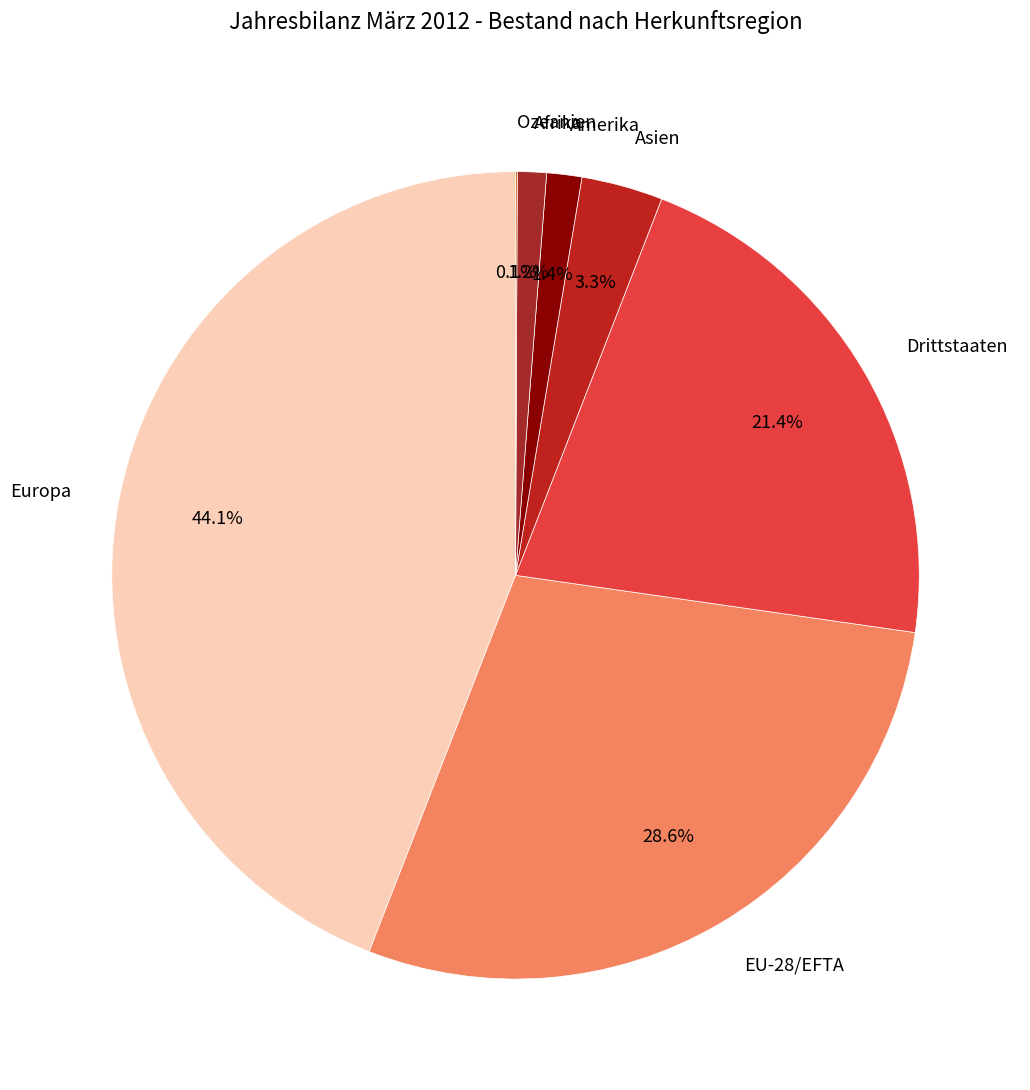

True or false: EU-28/EFTA accounts for 29% of the total.

True